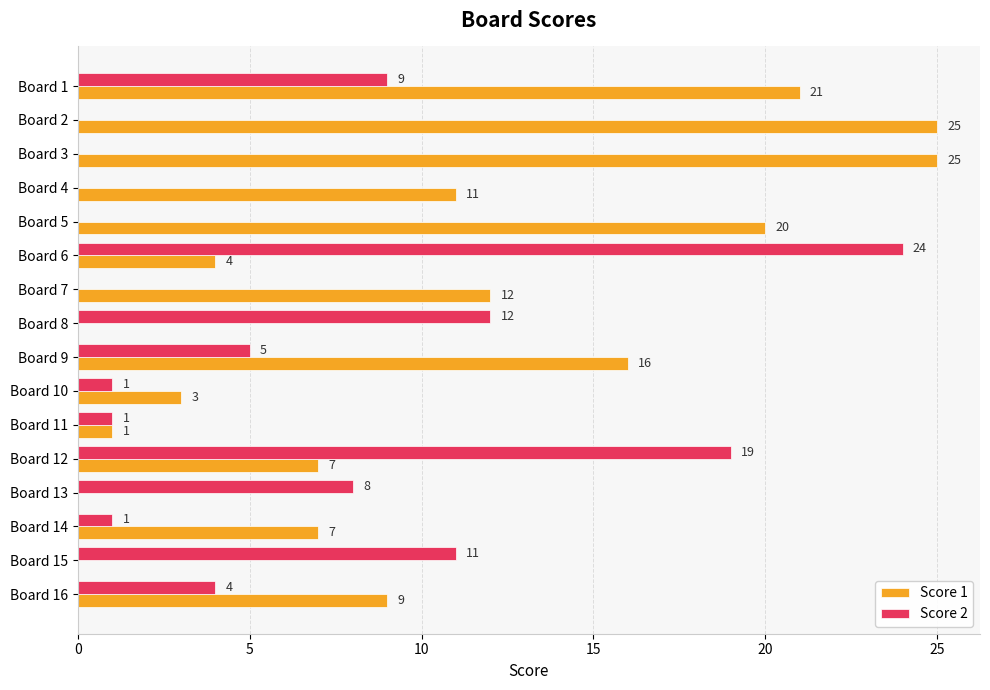

True or false: Score 1 has a value of 0 at Board 8.

True